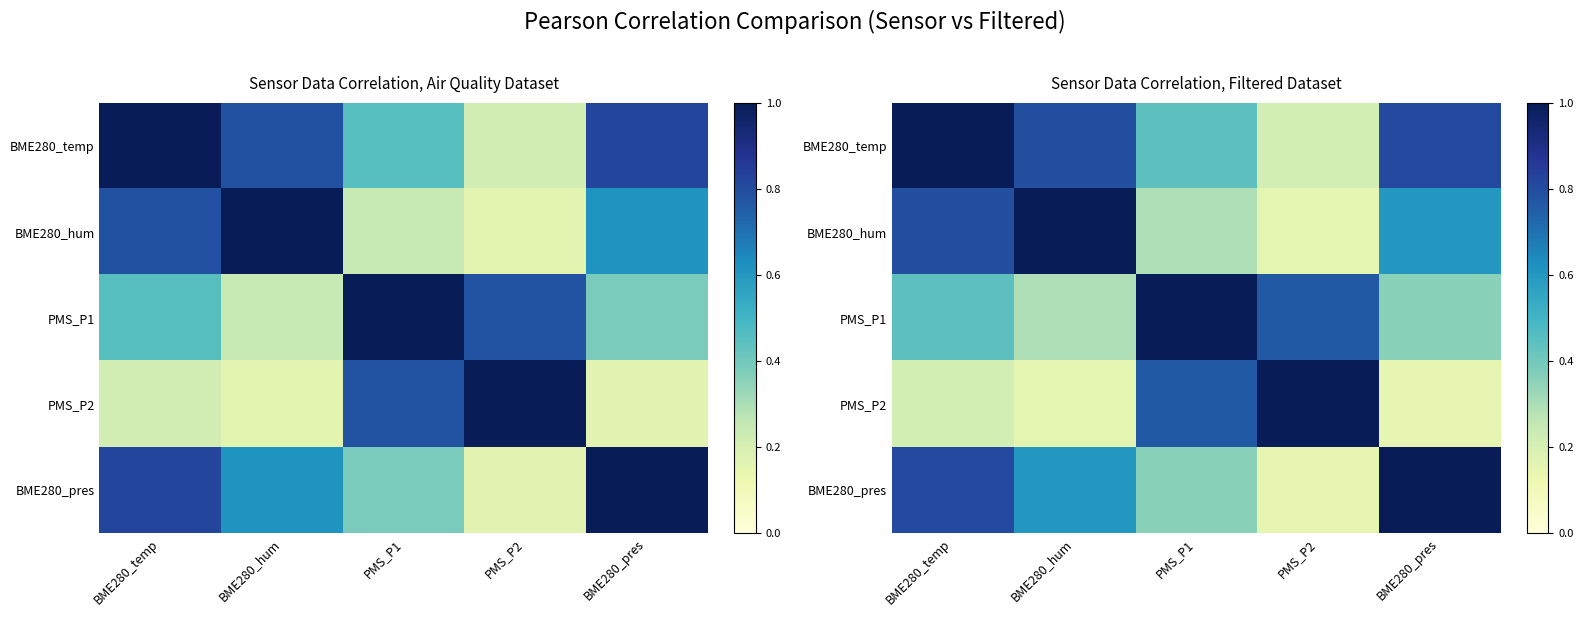

Where is BME280_temp nearest to the value 0?

PMS_P2